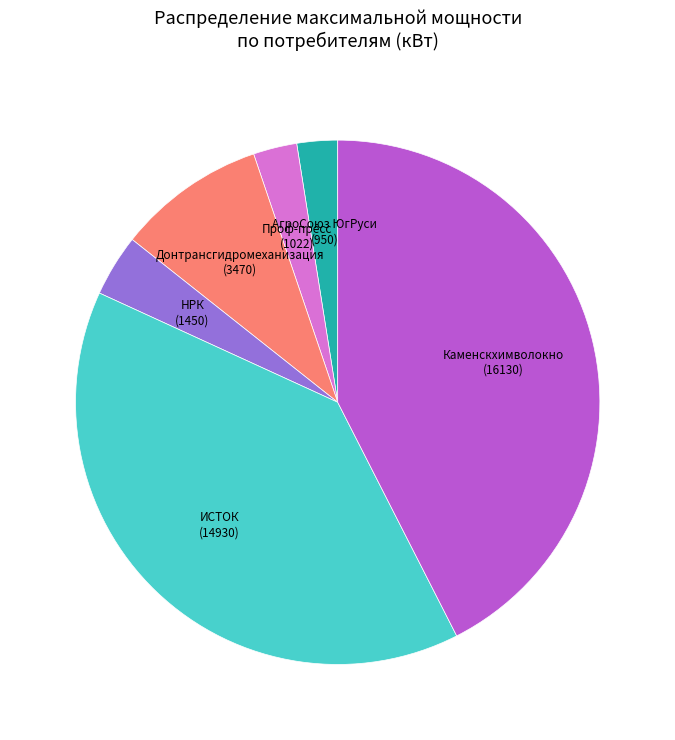

Does any single category account for the majority?

No